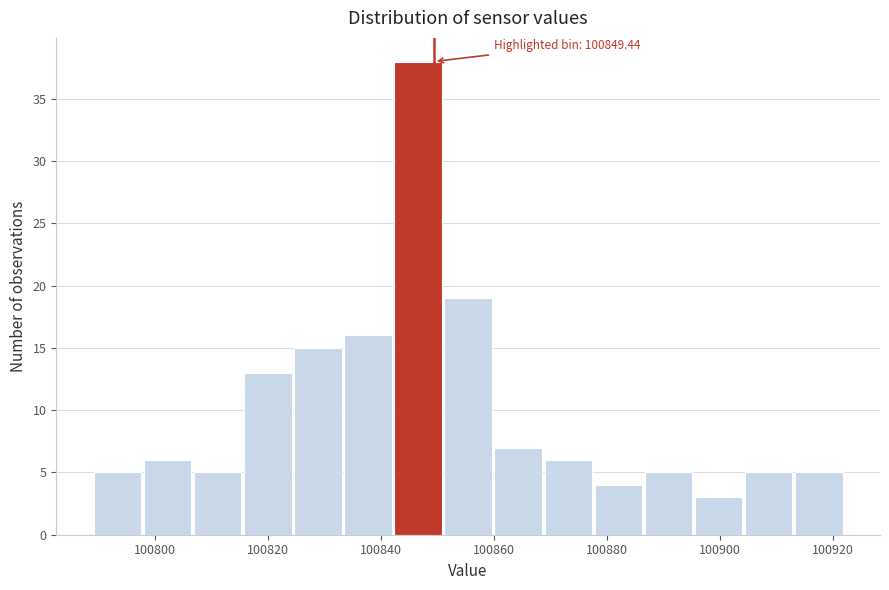

Over which range of the x-axis is the bar tallest?

100842 to 100852